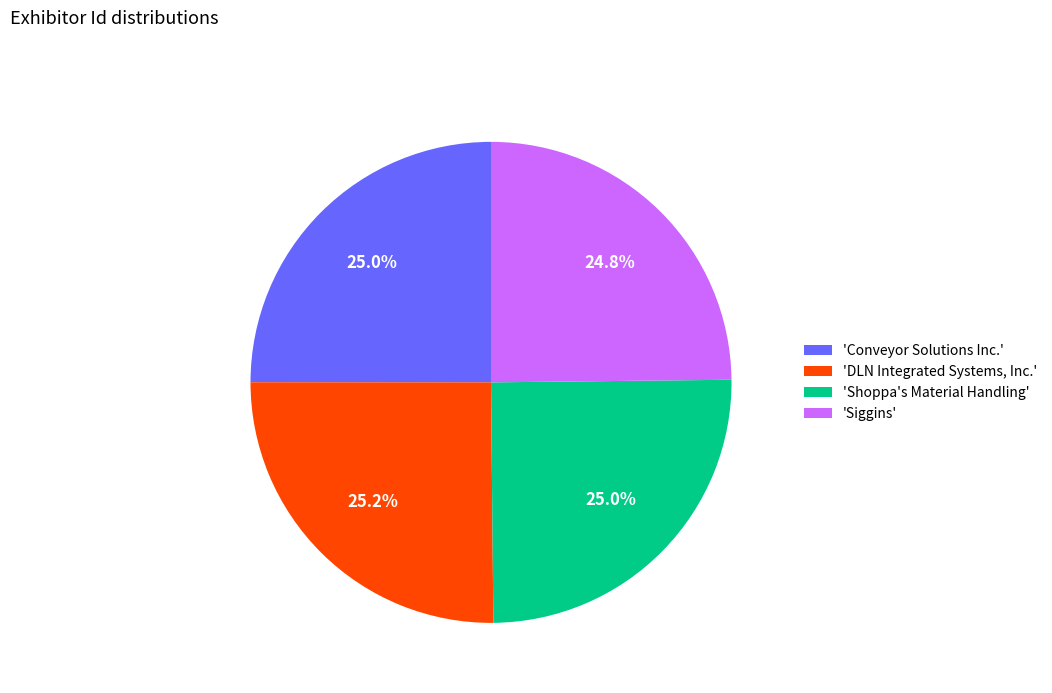

Is there any slice that represents more than half of the pie?

No